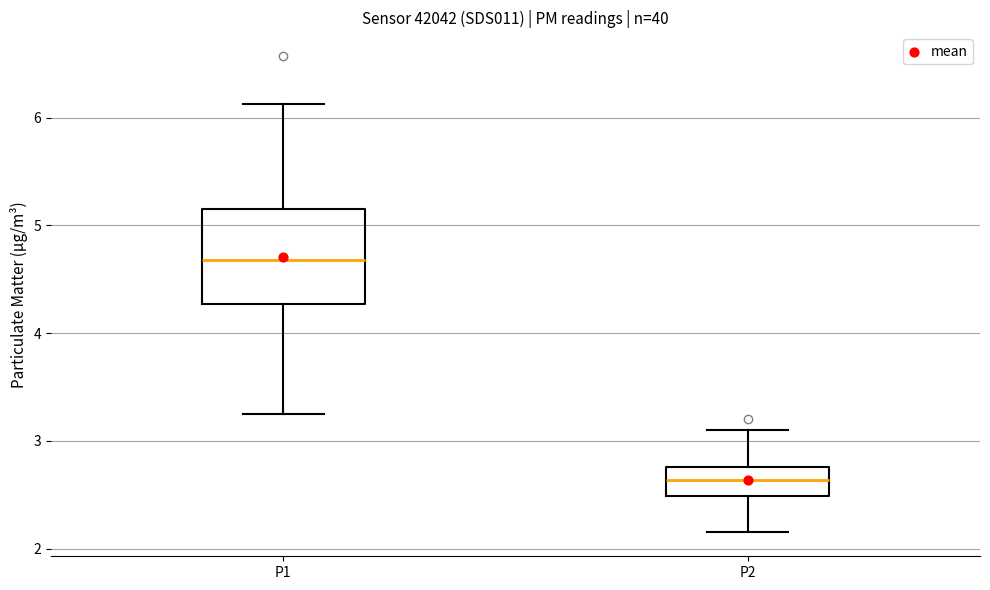

Reading left to right, transcribe this box plot: for each box, give where its median line is, the range the box spans, and where its two whiskers end, as read against the y-axis. The values are not printed on the chart, so give them approximately, as read against the axis.

P1: median 4.7, box 4.3 to 5.1, whiskers 3.3 to 6.1
P2: median 2.6, box 2.5 to 2.8, whiskers 2.2 to 3.1